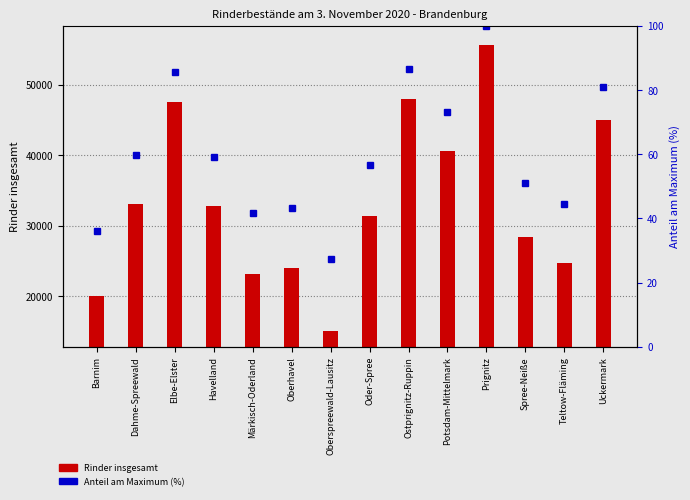

What position from the right is Prignitz?

4